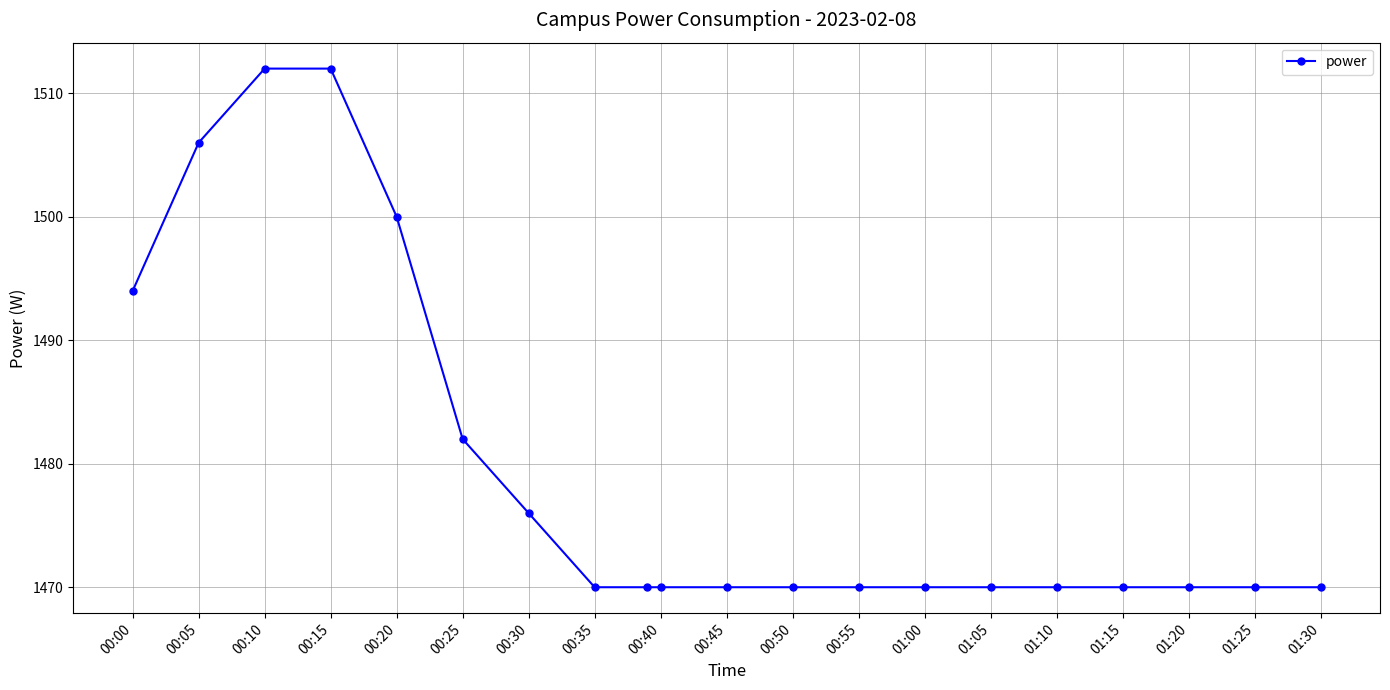

What is the greatest value displayed?

1512